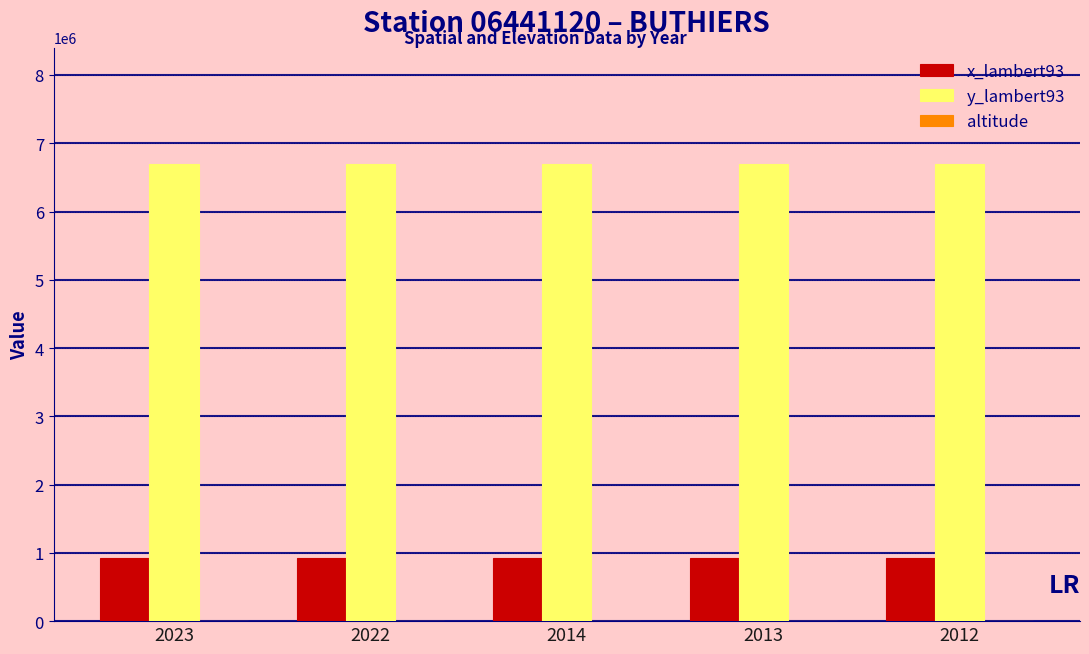

The value of y_lambert93 at 2012 is 9389397. True or false?

False